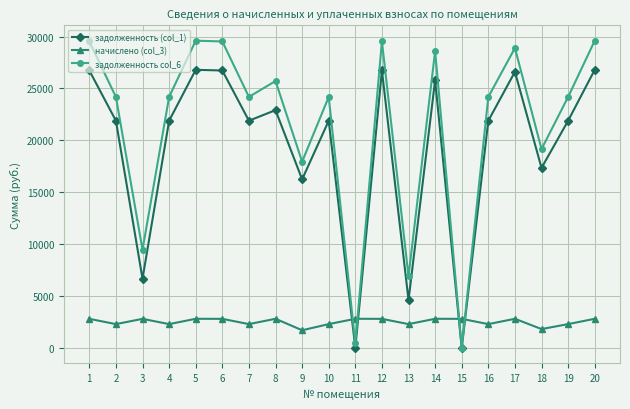

Does the chart display data point markers on the line(s)?

Yes